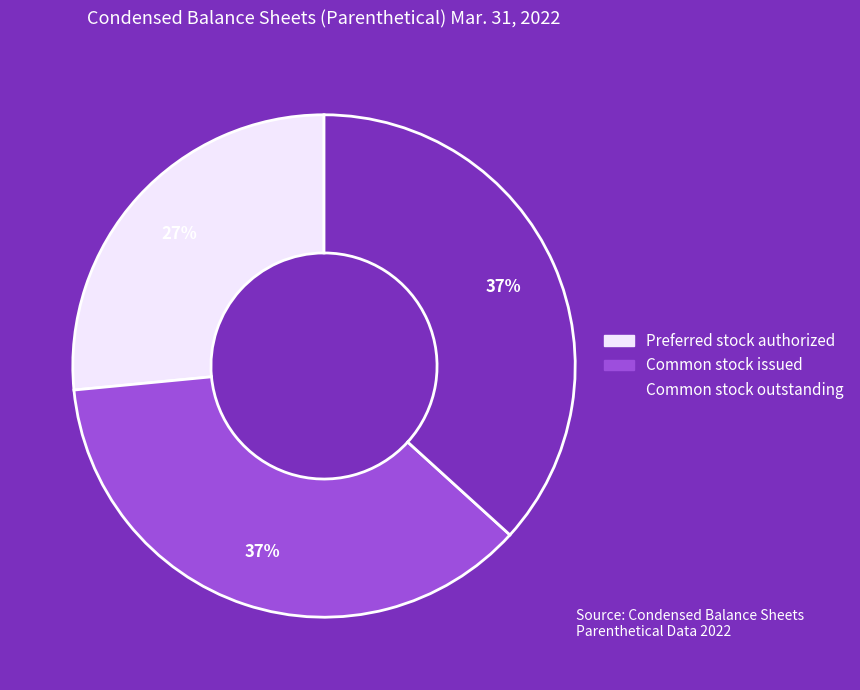

Between Preferred stock authorized and Common stock outstanding, which is larger?

Common stock outstanding